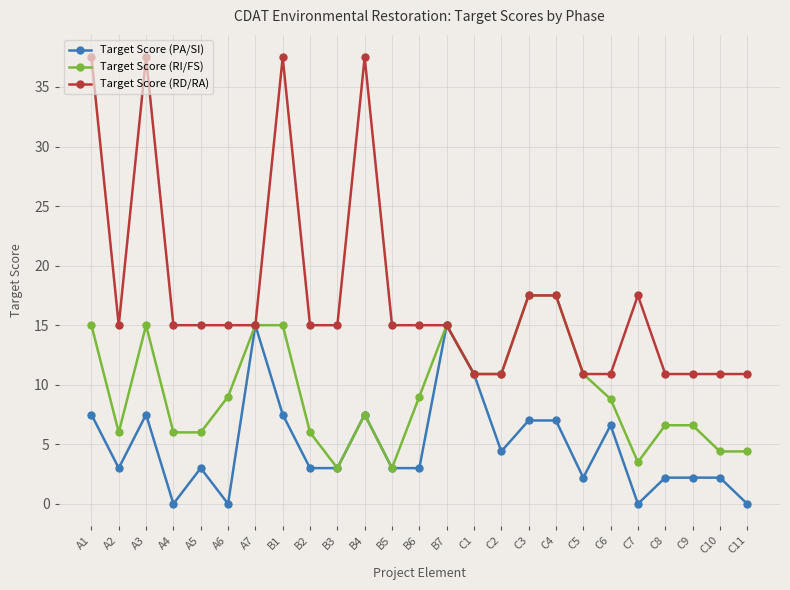

What is the spread (max minus min) of values at C7?

17.5